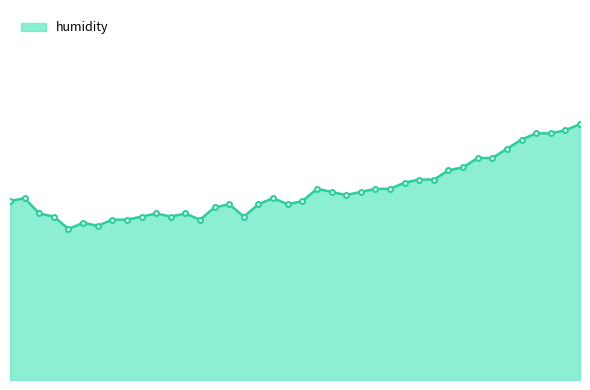

Reading right to left, transcribe all the data shown in this chart.

01:36=96.3	01:33=96.1	01:31=96.0	01:28=96.0	01:26=95.8	01:24=95.5	01:21=95.2	01:19=95.2	01:16=94.9	01:14=94.8	01:11=94.5	01:09=94.5	01:06=94.4	01:04=94.2	01:02=94.2	00:59=94.1	00:57=94.0	00:54=94.1	00:52=94.2	00:49=93.8	00:47=93.7	00:45=93.9	00:42=93.7	00:40=93.3	00:37=93.7	00:35=93.6	00:32=93.2	00:30=93.4	00:28=93.3	00:25=93.4	00:23=93.3	00:20=93.2	00:18=93.2	00:15=93.0	00:13=93.1	00:11=92.9	00:08=93.3	00:06=93.4	00:03=93.9	00:01=93.8